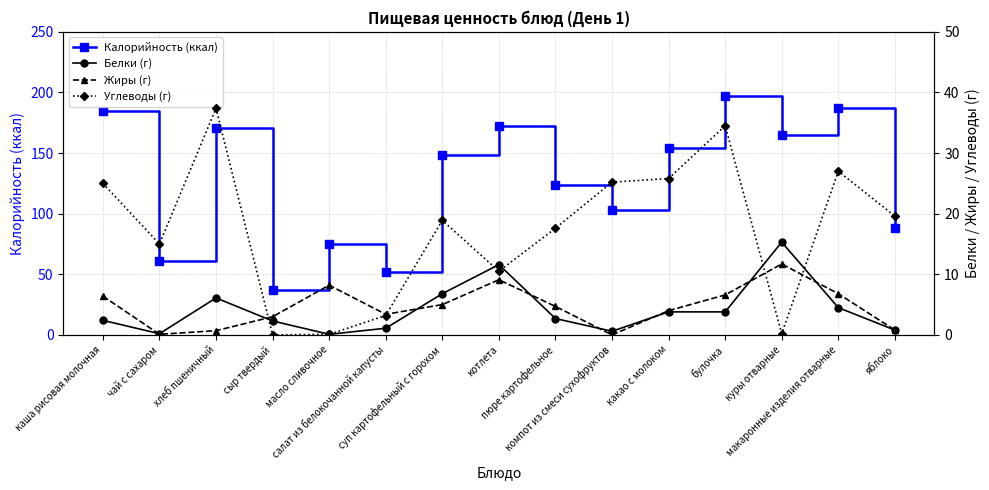

At which category does the chart reach its minimum across all series?

компот из смеси сухофруктов